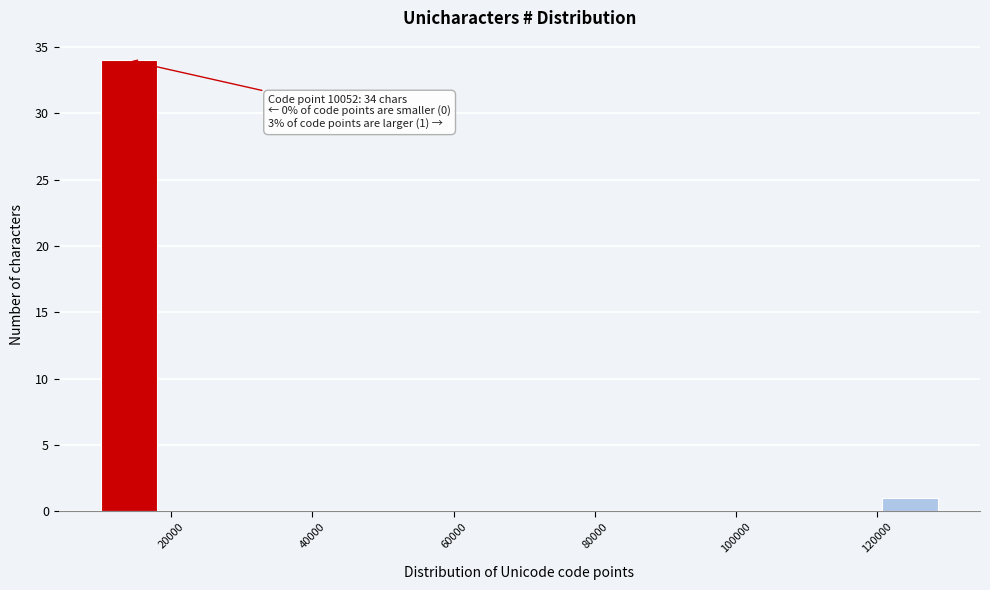

Around what value on the x-axis is the tallest bar? Give the approximate position of its centre, as read against the axis.

14000